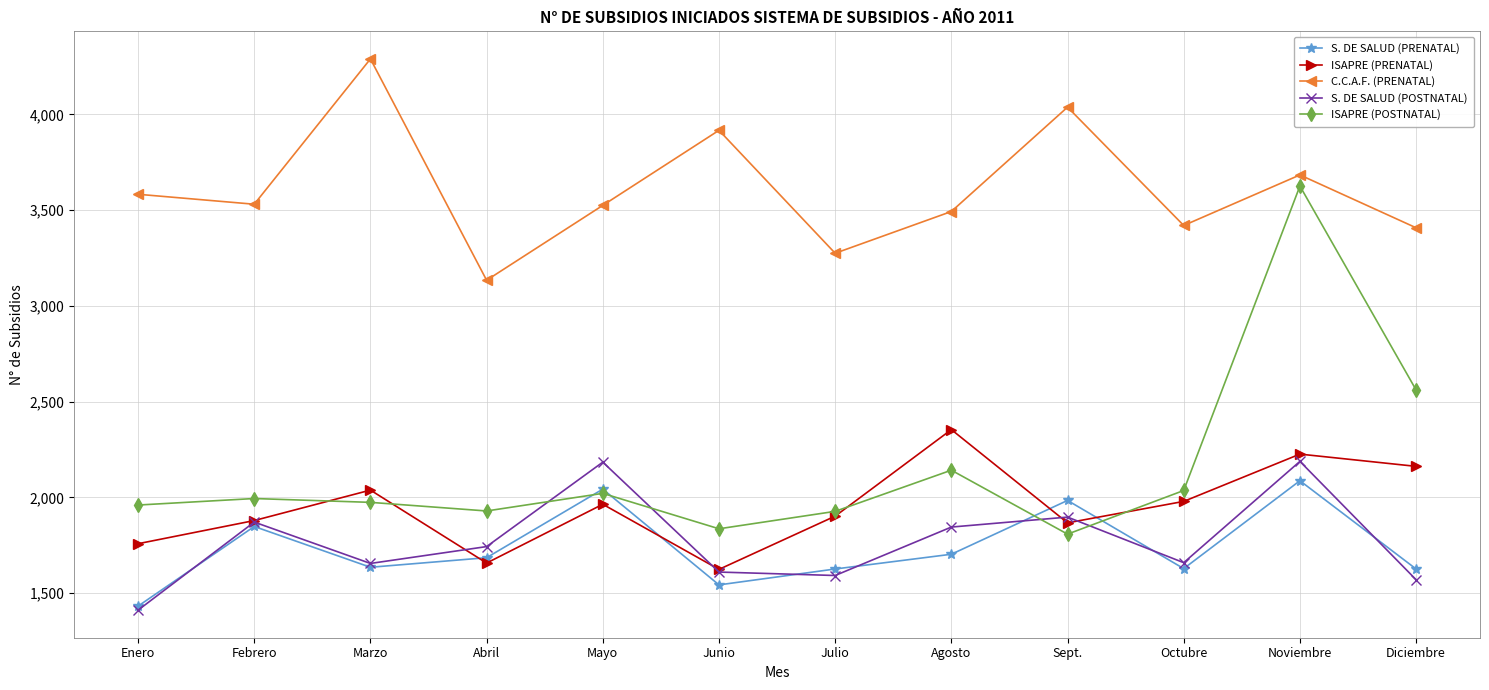

How many lines are shown in the chart?

5